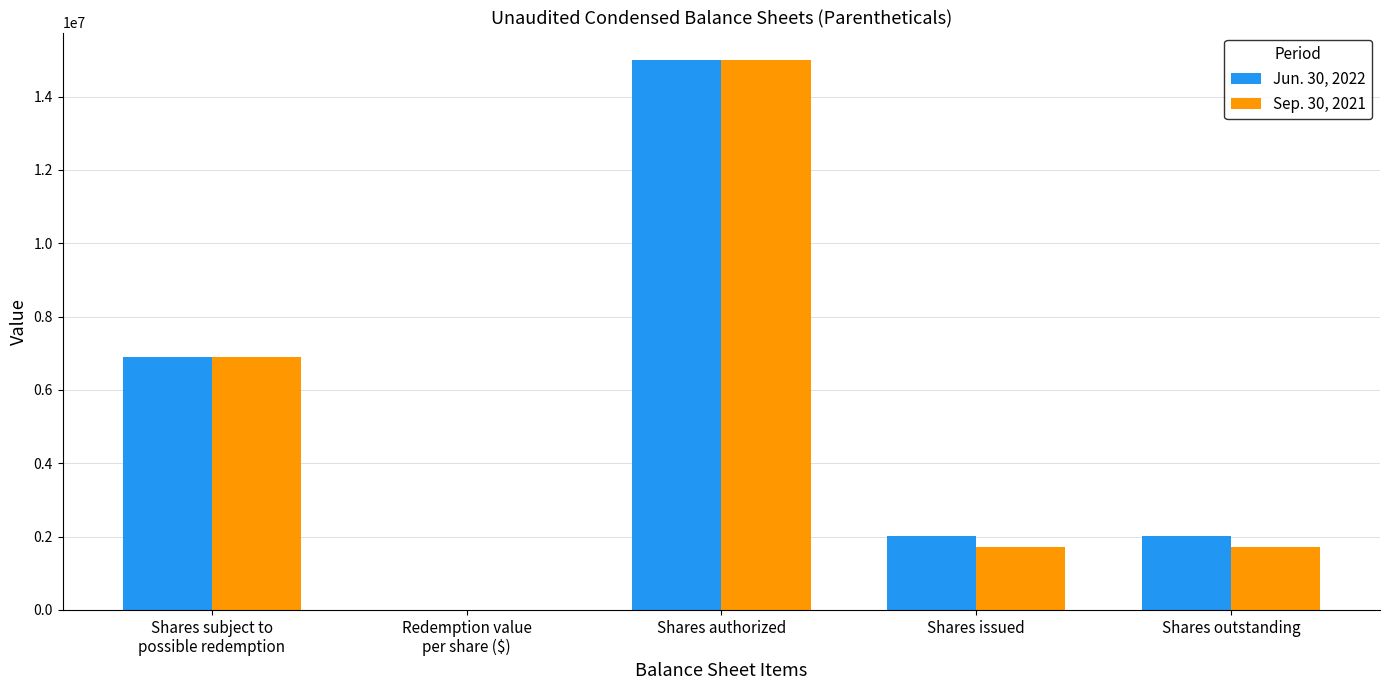

At which category is the sum across all series the highest?

Shares authorized